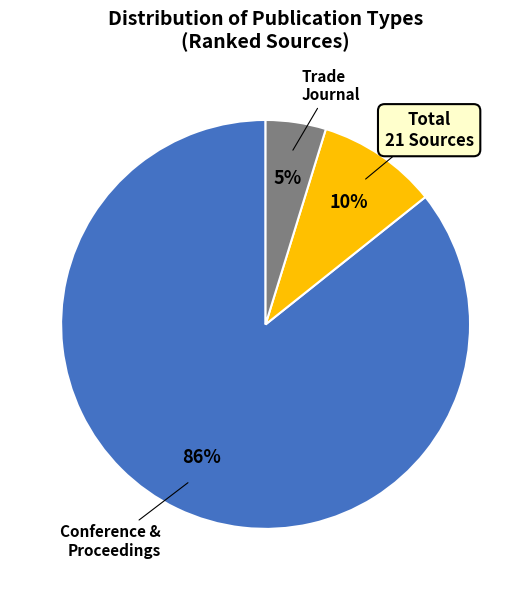

Is there a majority slice in this chart?

Yes